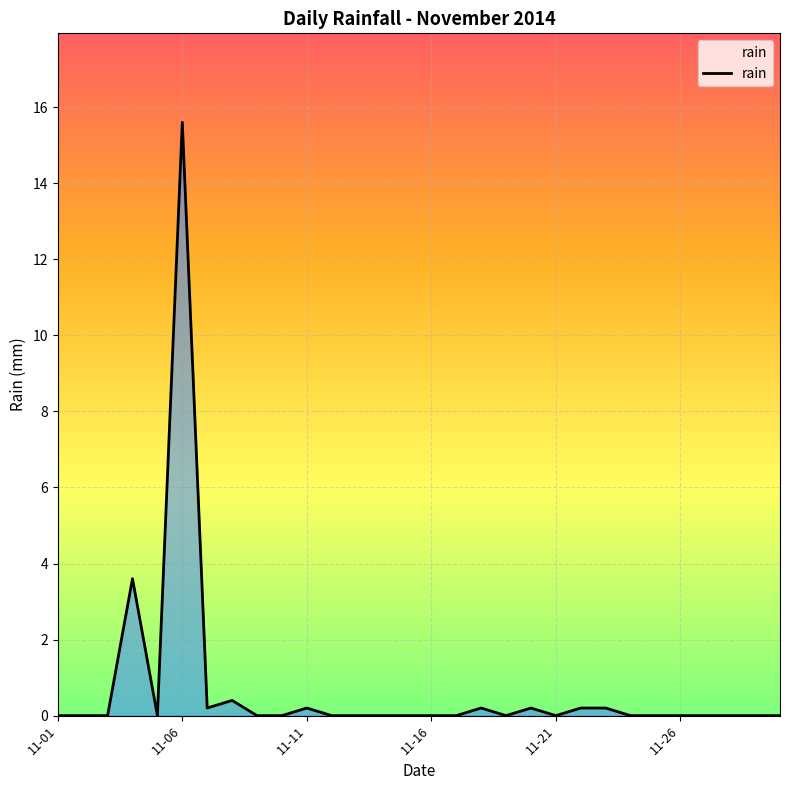

What is the greatest value displayed?

15.6